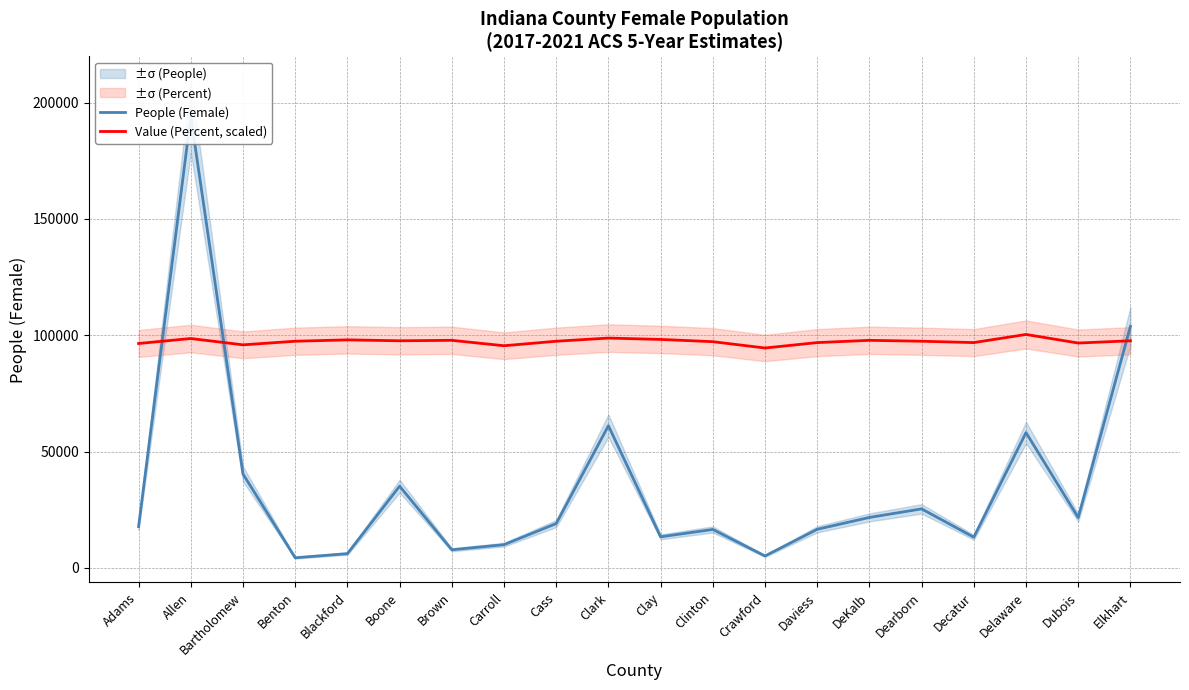

What position from the left is Decatur?

17